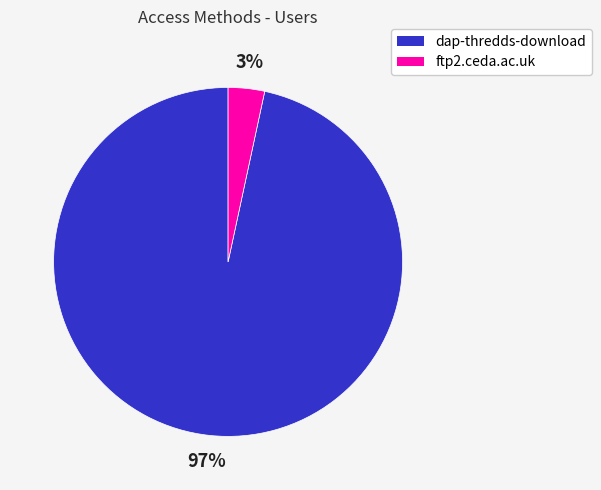

To the nearest percent, what is the combined percentage of dap-thredds-download and ftp2.ceda.ac.uk?

100%